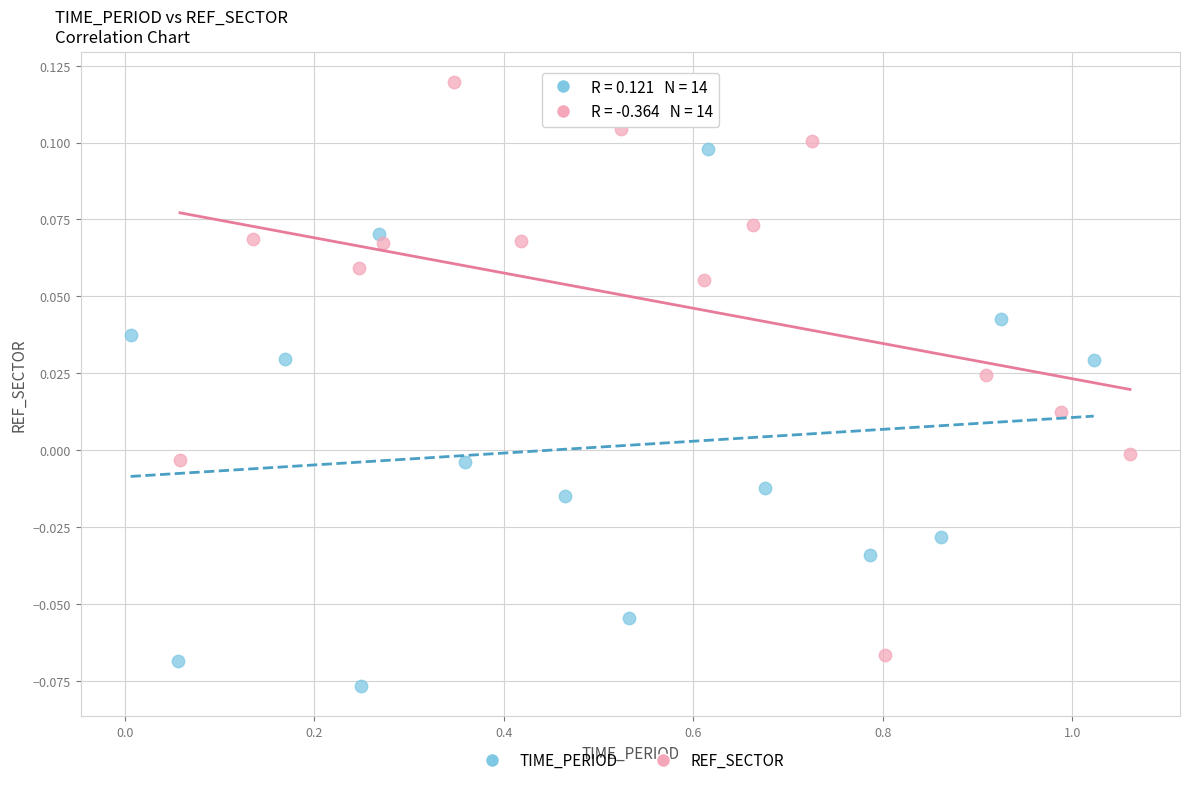

Which series contains the highest Y value?

REF_SECTOR